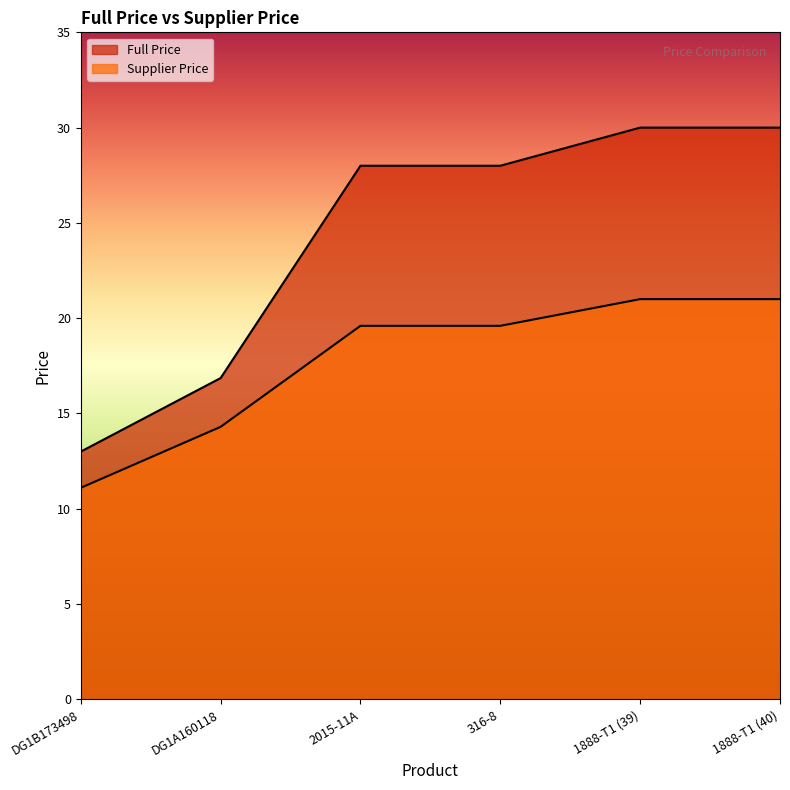

Which category has the lowest value across all series?

DG1B173498